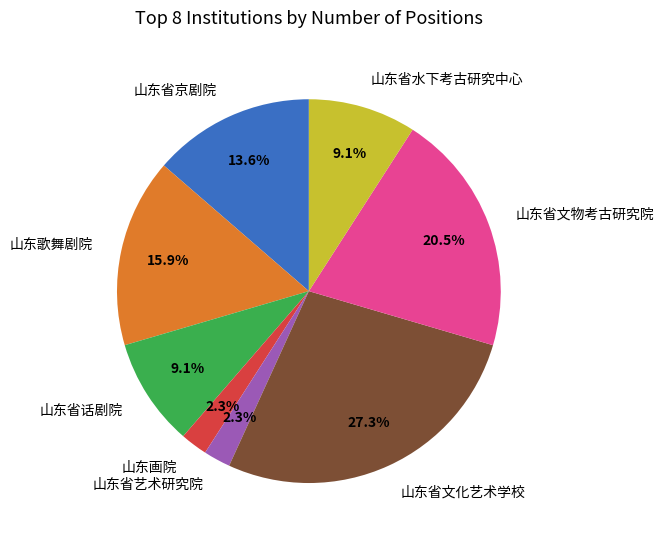

How many slices are in this pie chart?

8